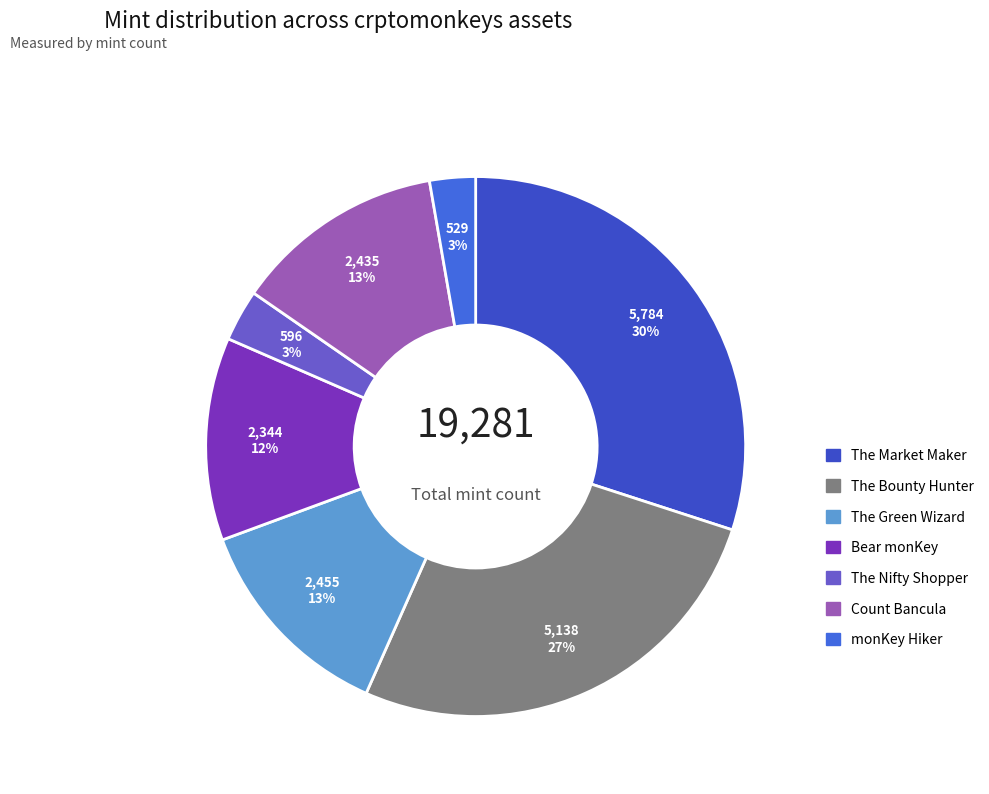

True or false: The Green Wizard accounts for 13% of the total.

True